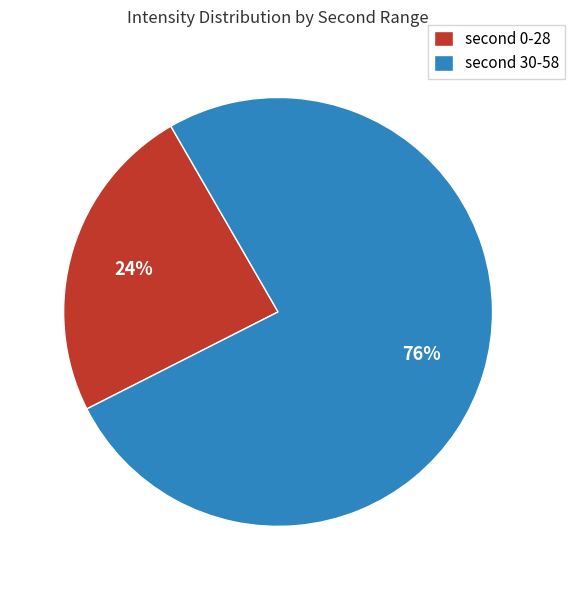

To the nearest percent, what is the average slice percentage?

50%